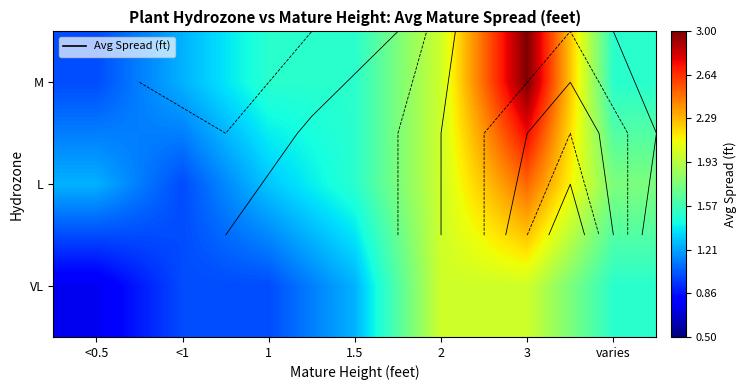

True or false: M has a value of 0.3 at 1.5.

False